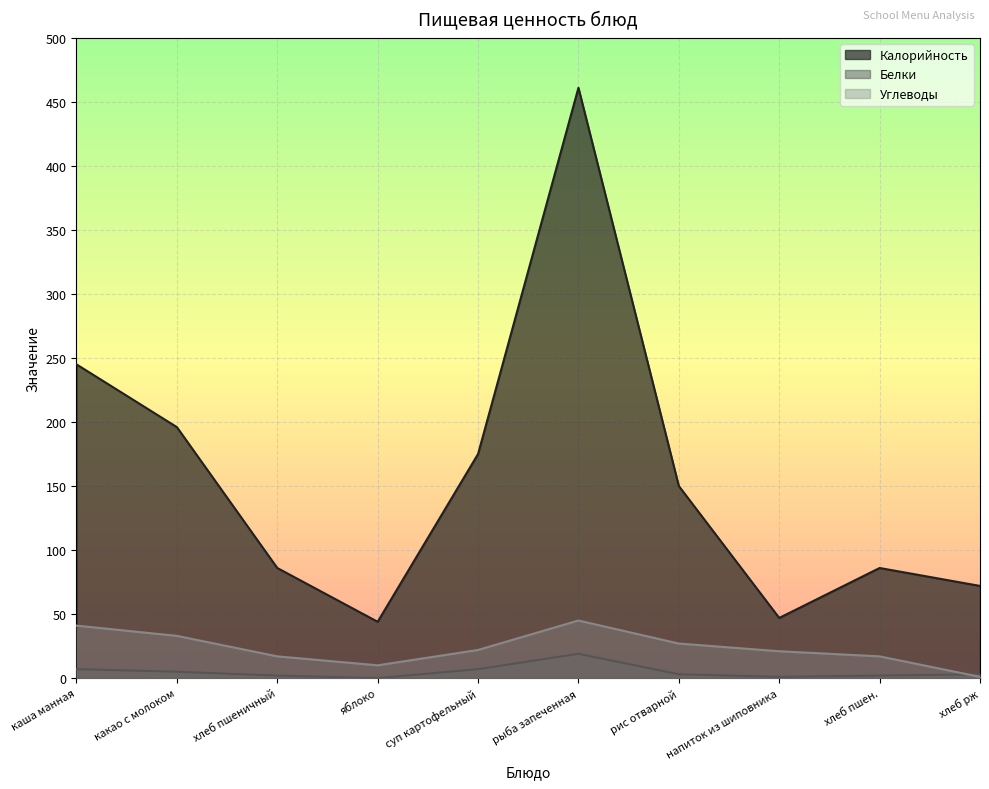

What is the label of the 2nd point from the right?

хлеб пшен.